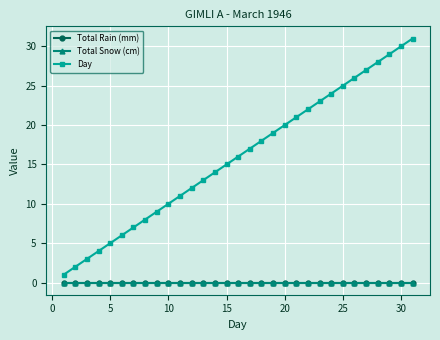

How many lines are shown in the chart?

3